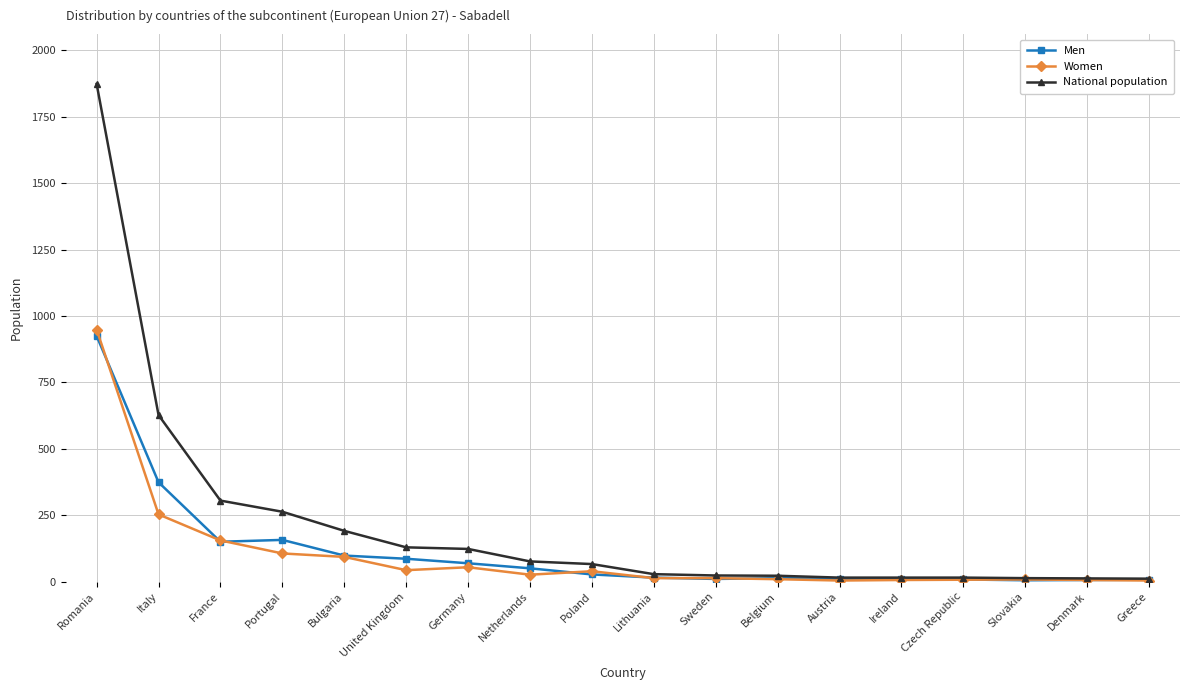

At Italy, list the series in order from smallest to largest.

Women, Men, National population